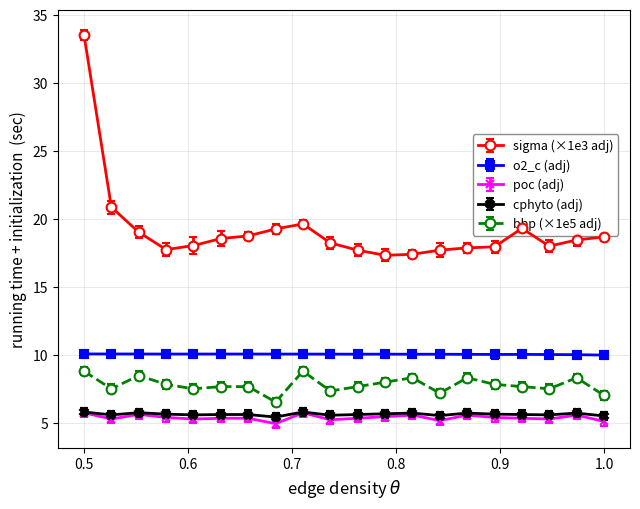

What is the greatest value displayed?

33.5